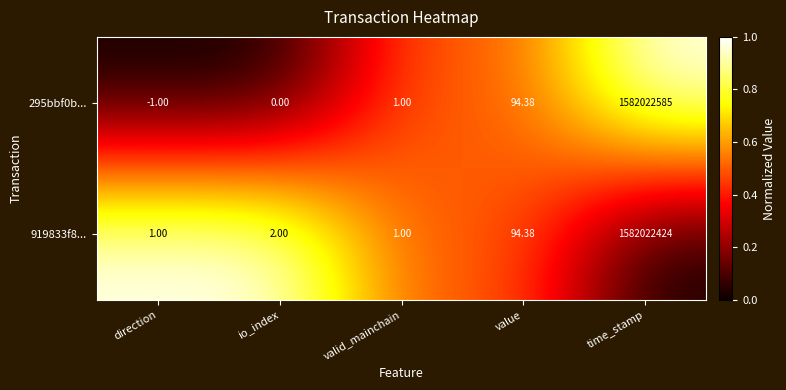

Which label corresponds to the smallest value in the chart?

direction